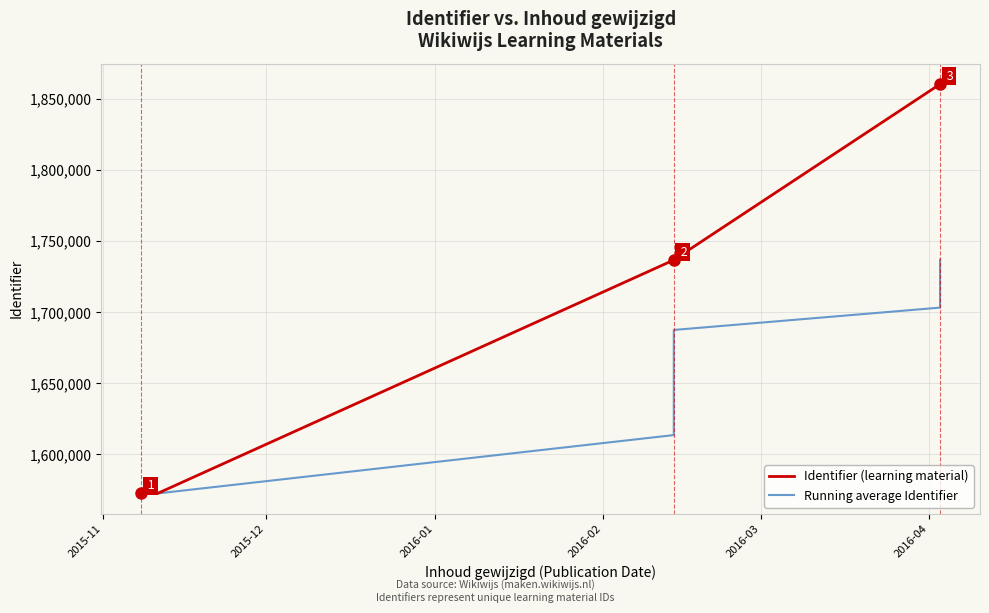

True or false: Identifier (learning material) and Running average Identifier cross at least once.

False